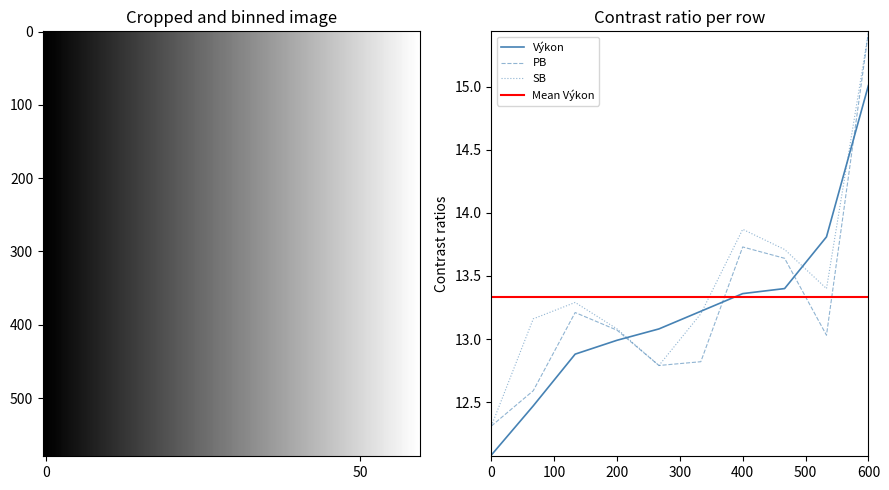

Count the number of data series in this chart.

3